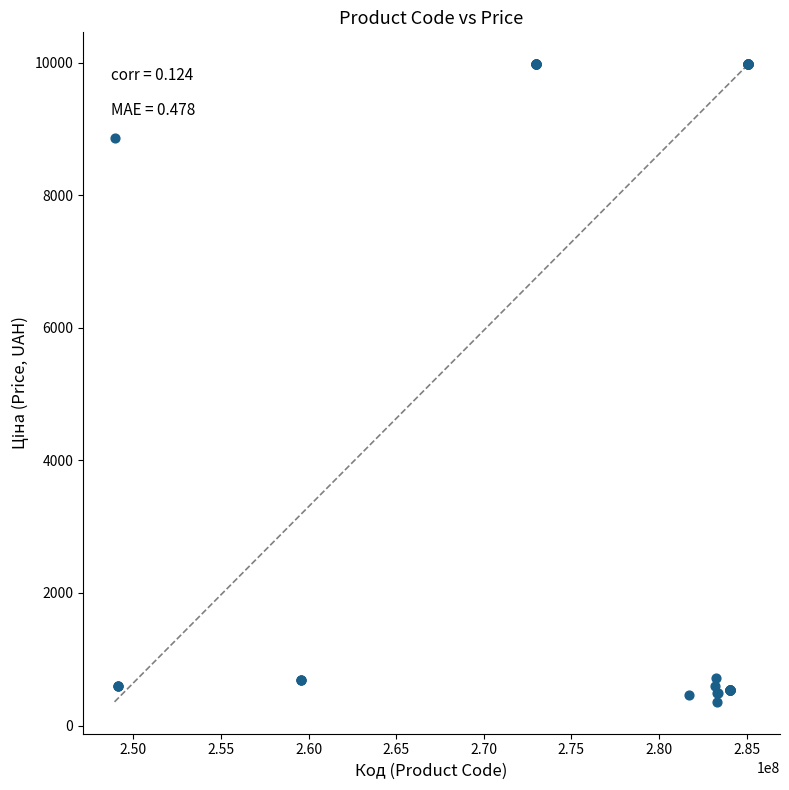

What Y value in the scatter plot is closest to 5166?

8856.7